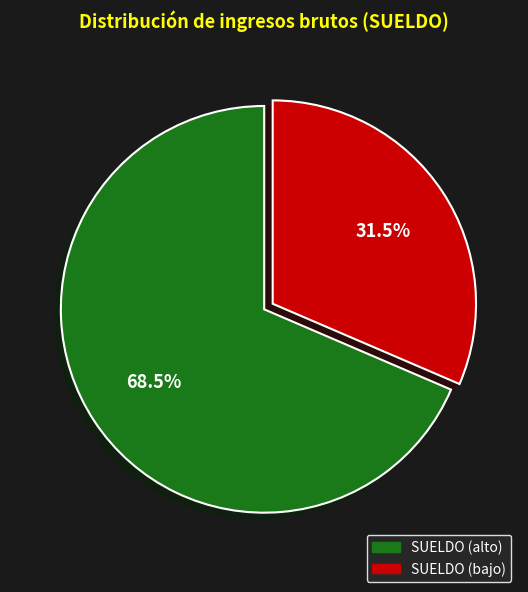

To the nearest percent, what is the difference between the largest and smallest slice percentages?

37%